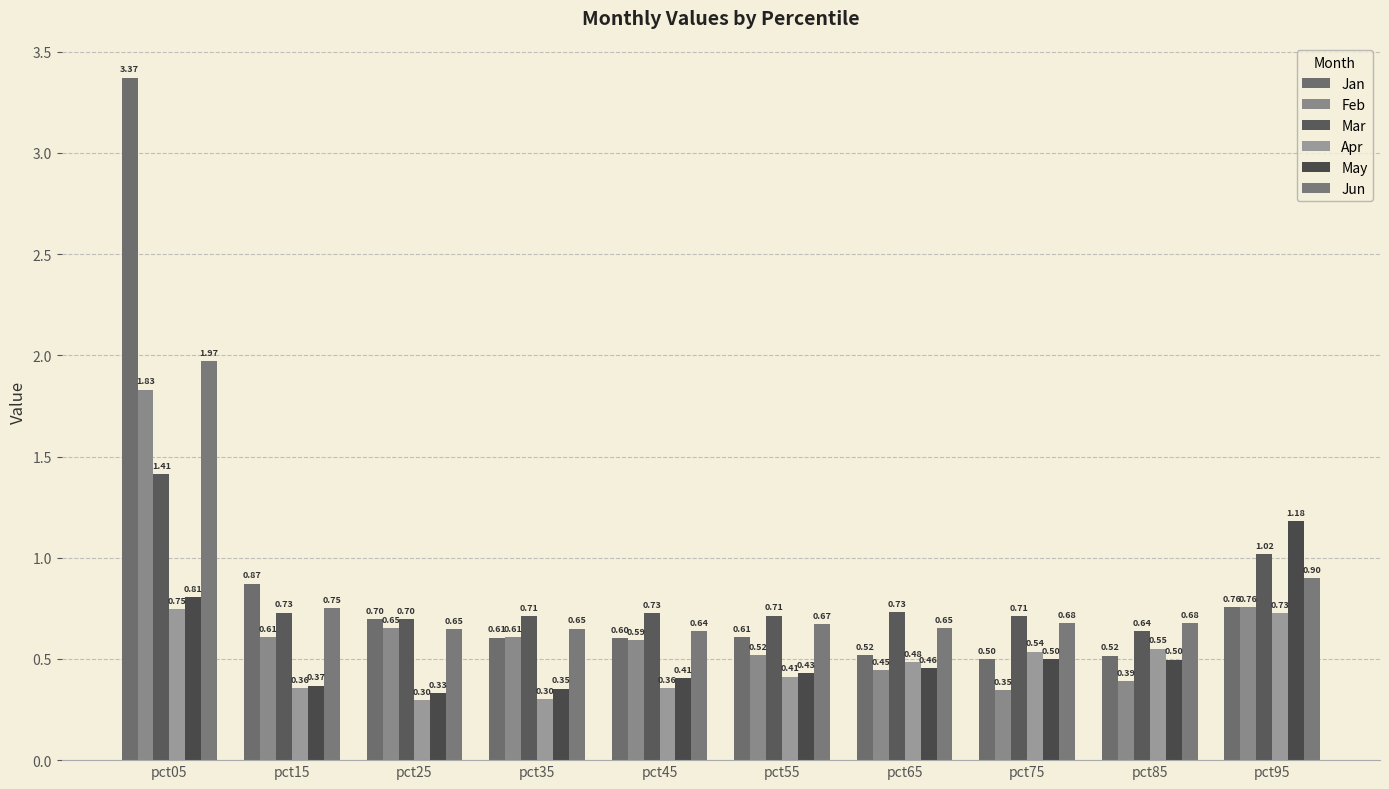

At which category does the chart reach its minimum across all series?

pct25